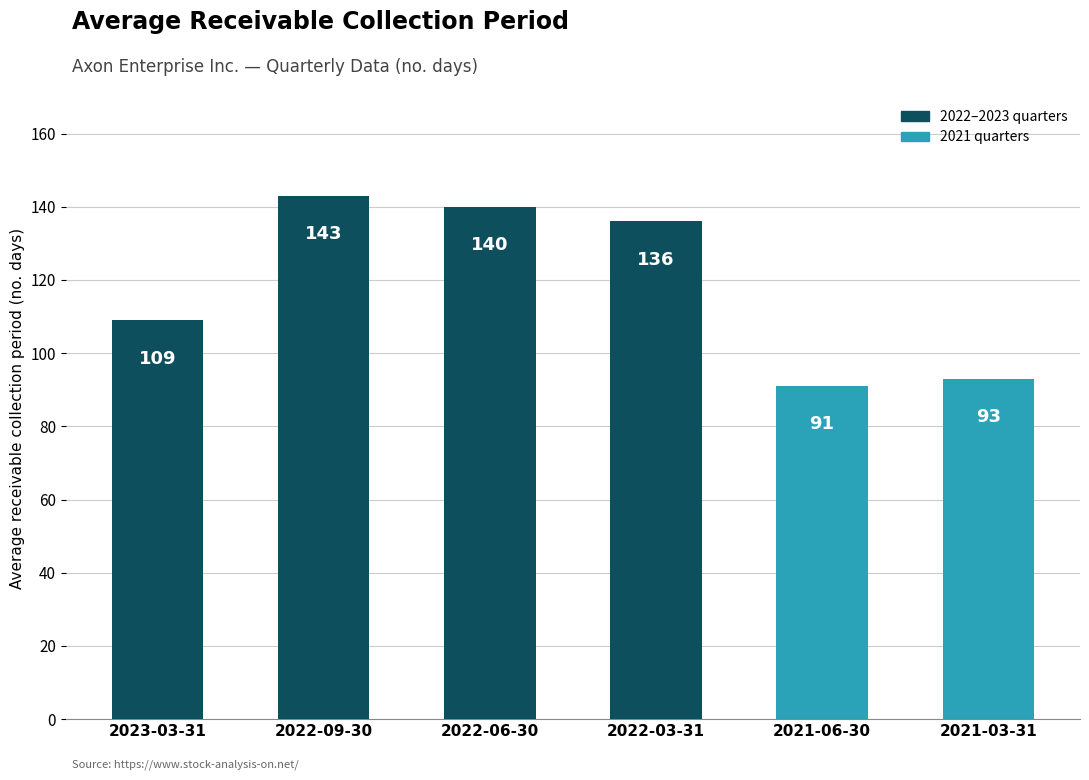

List the labels in order of value, smallest first.

2021-06-30, 2021-03-31, 2023-03-31, 2022-03-31, 2022-06-30, 2022-09-30